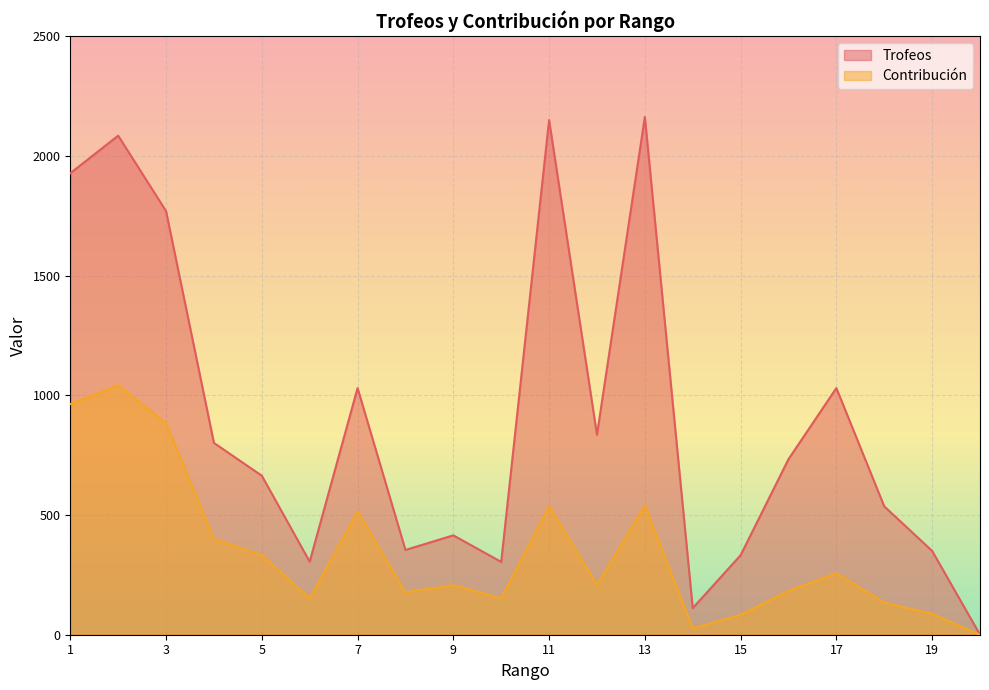

Which has a higher value, 20 or 16?

16